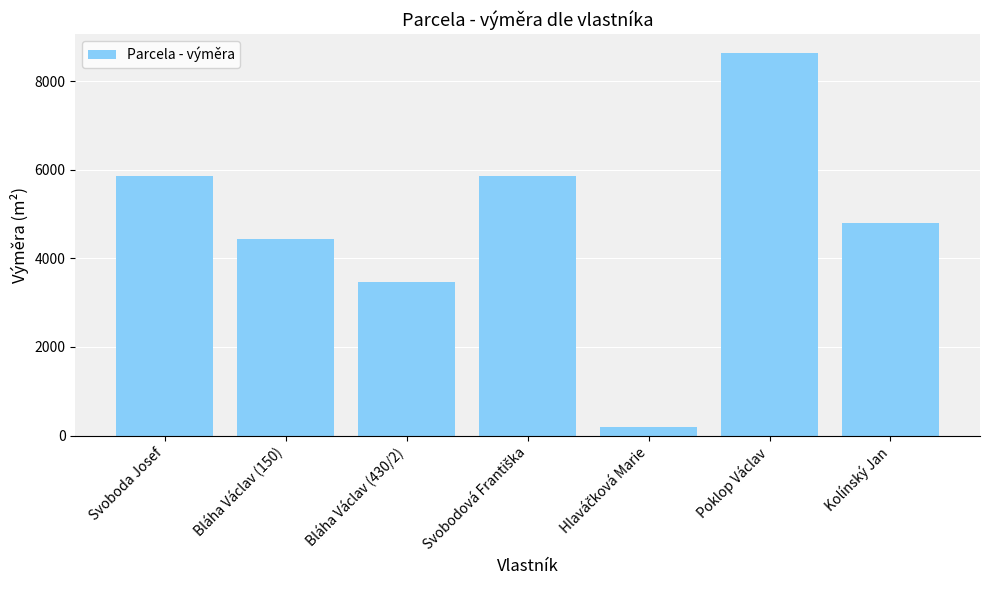

Count the number of categories in the chart.

7